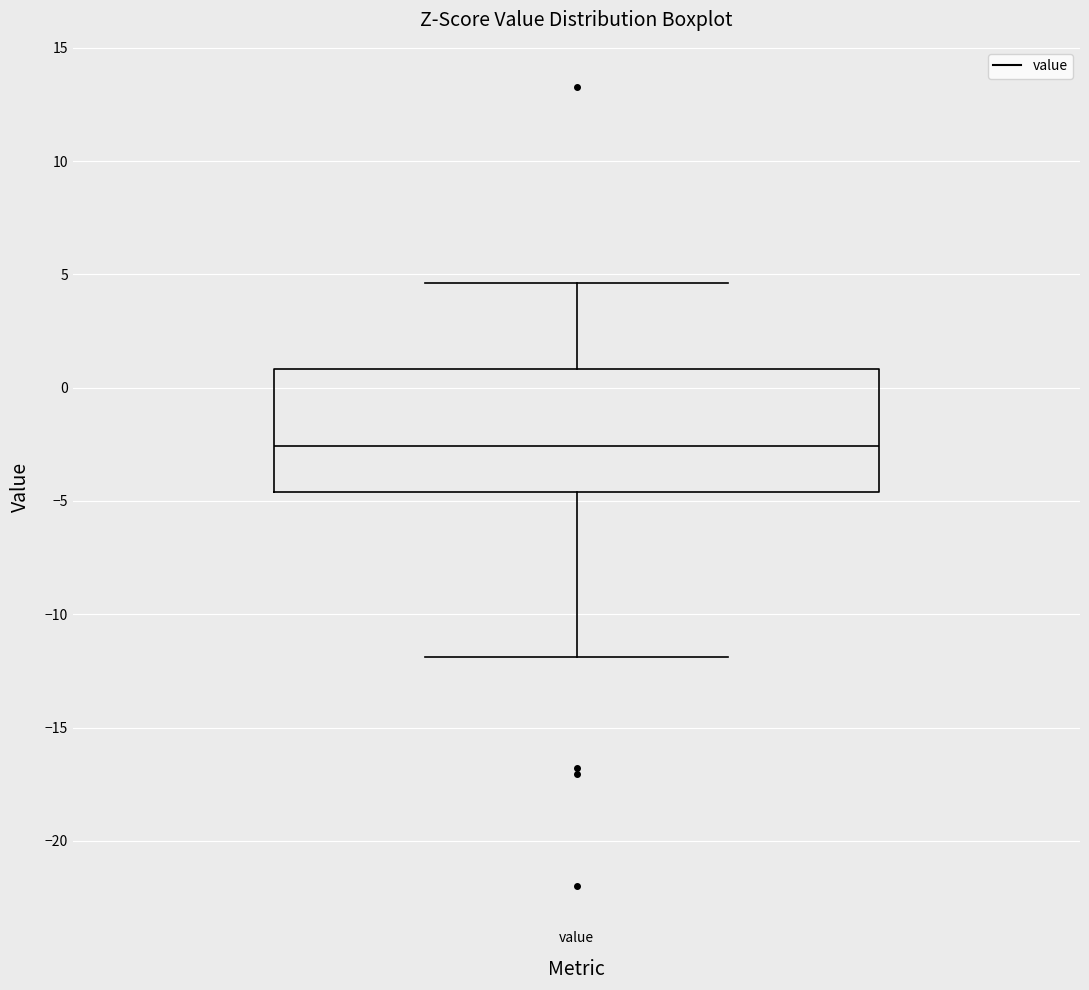

Where is the upper edge of the box for value on the y-axis? The values are not printed on the chart, so give them approximately, as read against the axis.

1.0